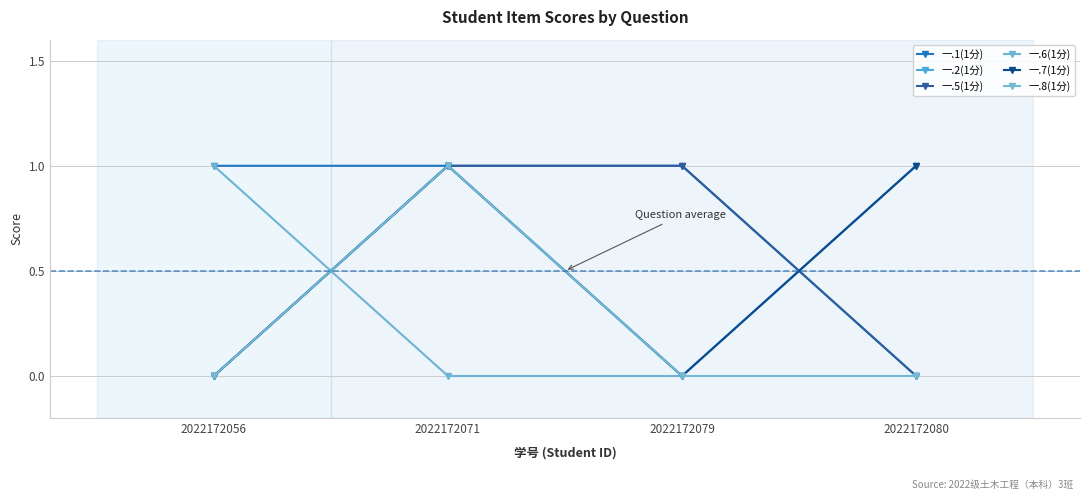

Reading left to right, extract all data points from this chart.

一.1(1分): 1	1	1	0
一.2(1分): 0	1	0	1
一.5(1分): 0	1	1	0
一.6(1分): 1	0	0	1
一.7(1分): 0	1	0	1
一.8(1分): 0	1	0	0